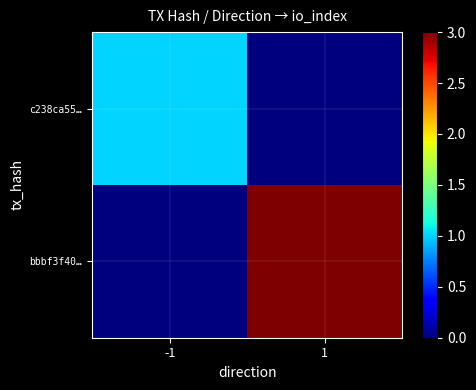

What is the total value across all series at -1?

1